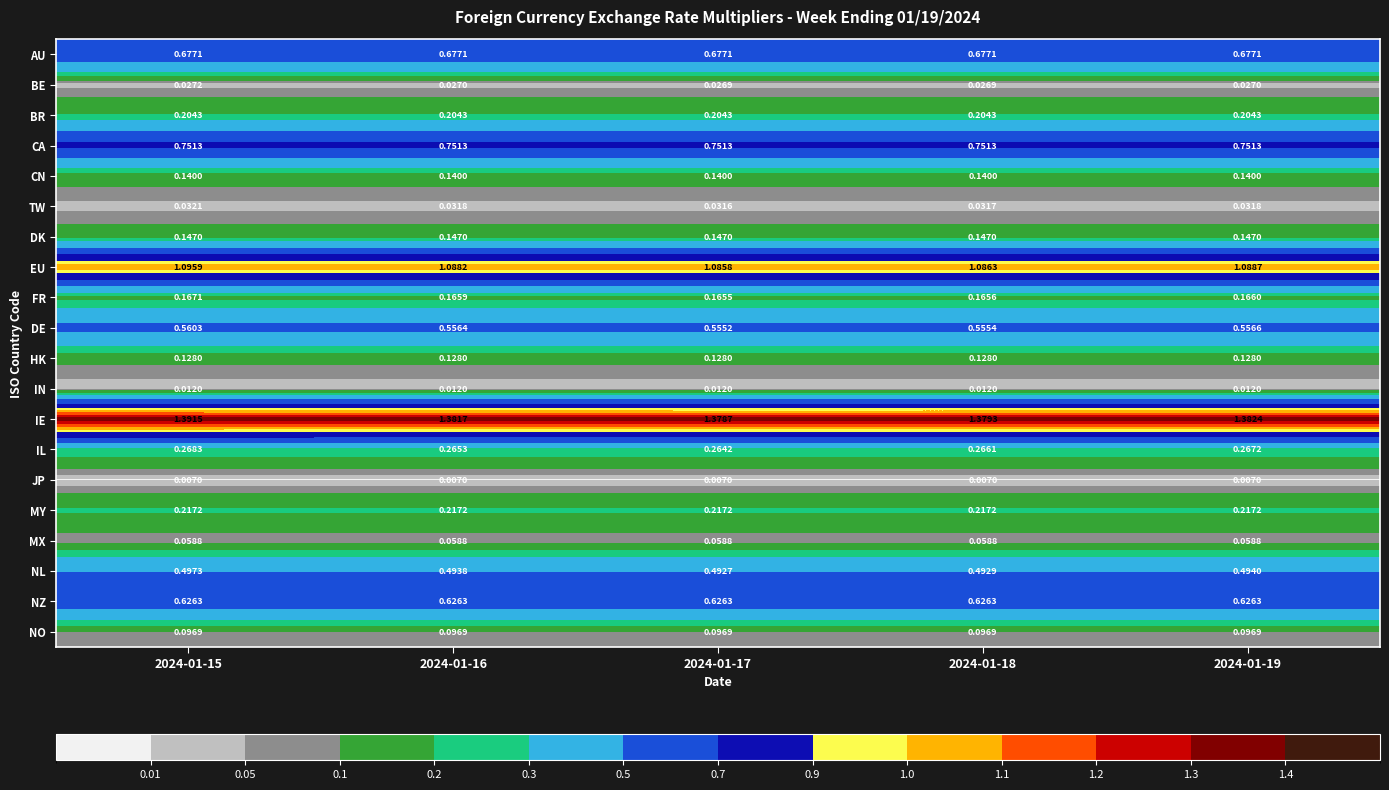

Is the value of NL at 2024-01-17 greater than the value of CA at 2024-01-18?

No